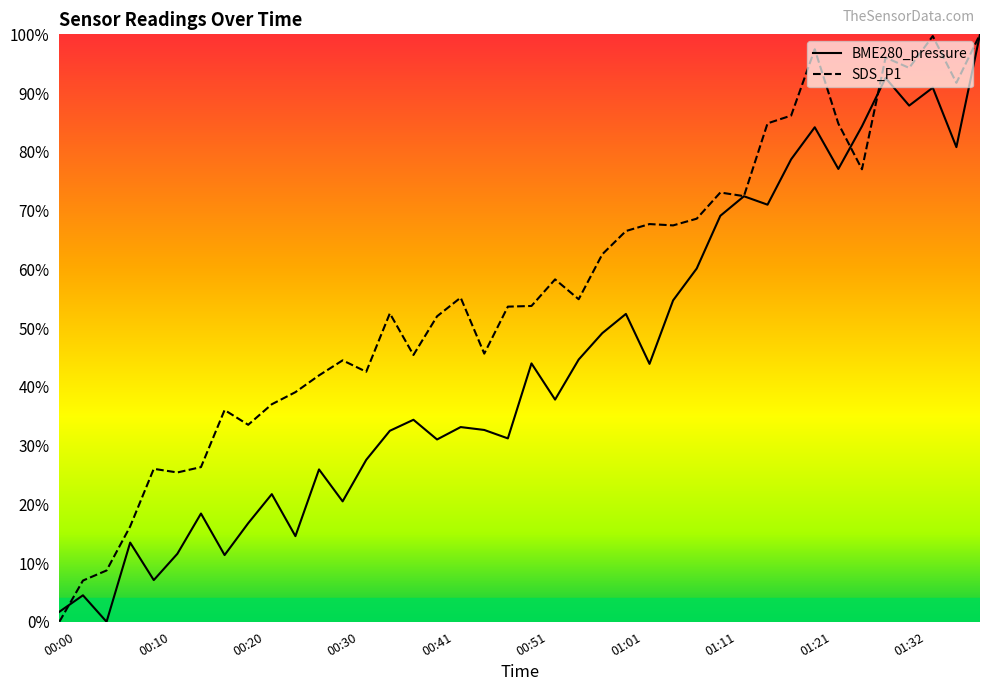

What is the approximate value of SDS_P1 at 21?

0.6